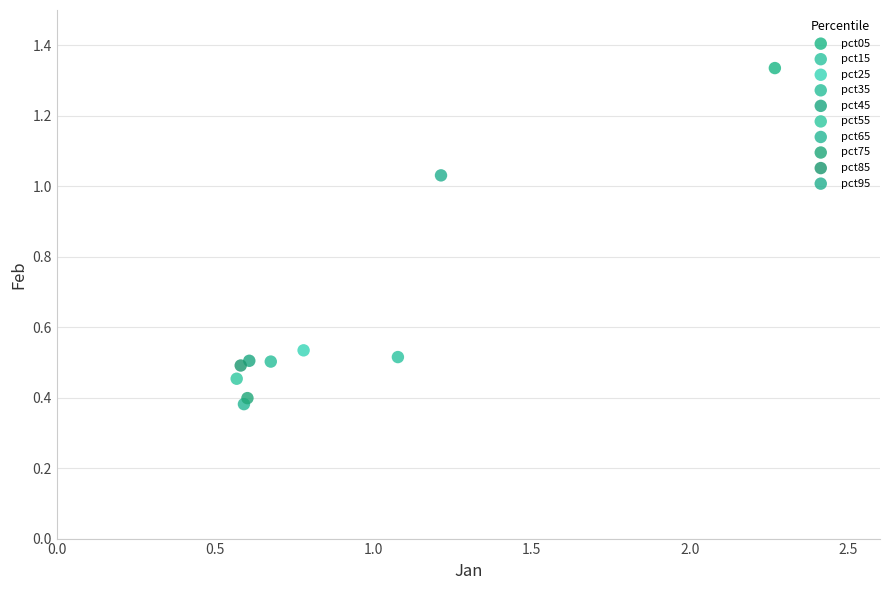

What are all the series names shown in the legend?

pct05, pct15, pct25, pct35, pct45, pct55, pct65, pct75, pct85, pct95